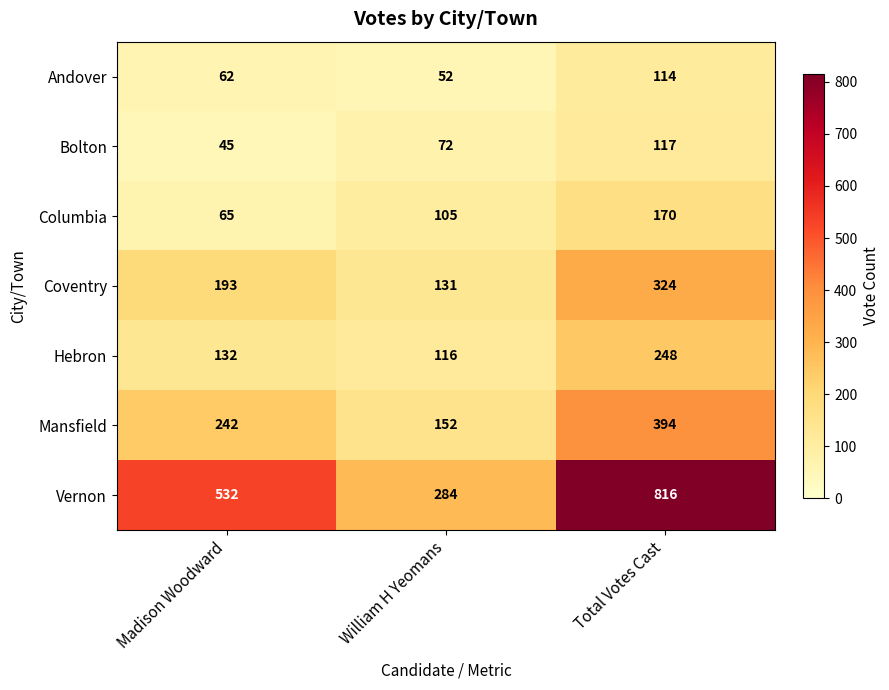

What is the highest value of the Coventry series?

324